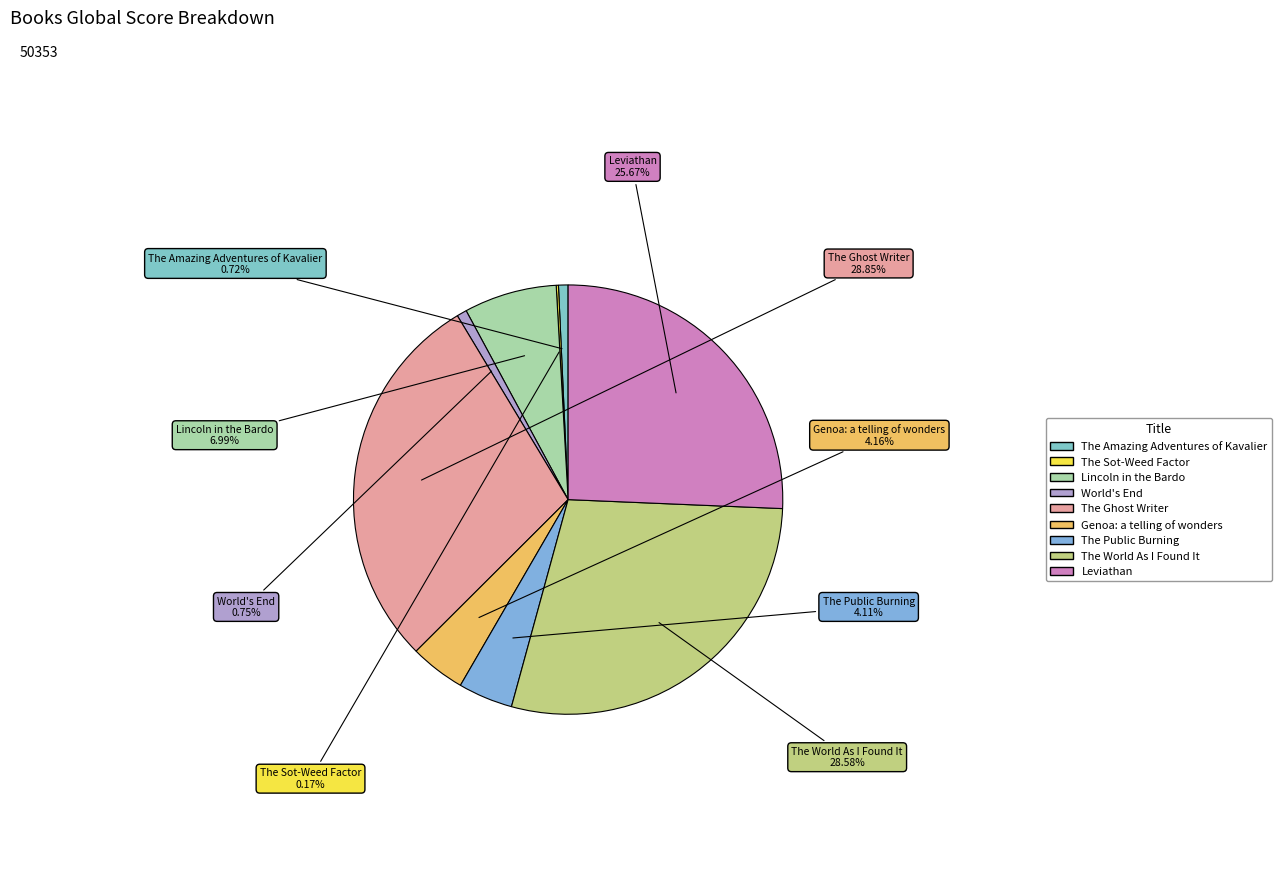

What percentage do Leviathan and Genoa: a telling of wonders together represent?

29.8%